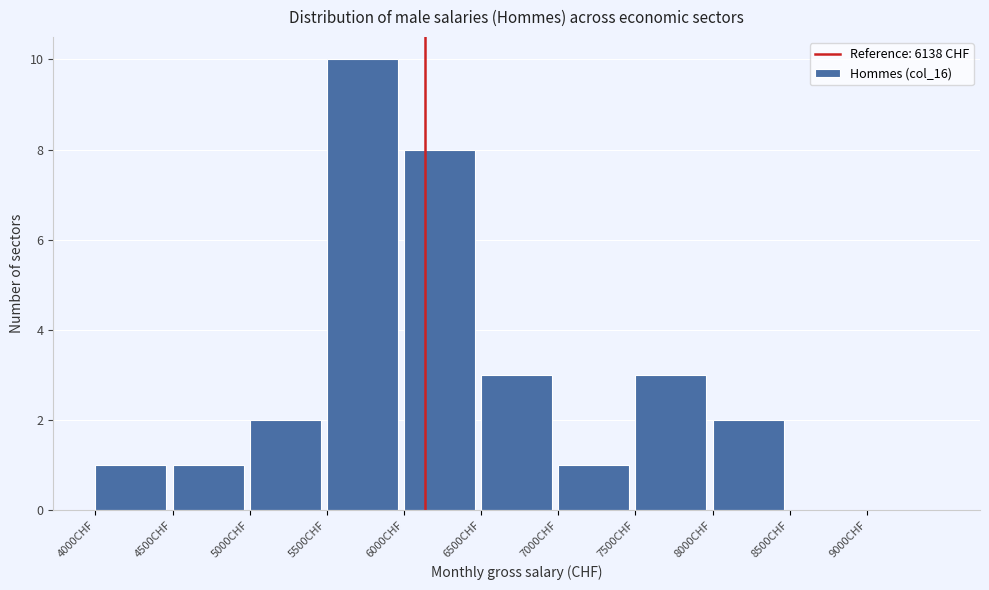

Which range on the x-axis has the tallest bar?

5500 to 6000